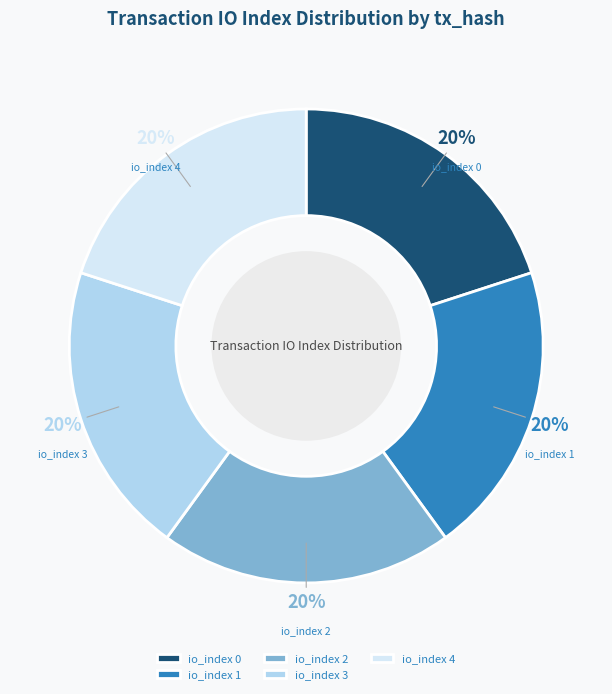

The io_index 2 slice represents 20% of the pie. True or false?

True